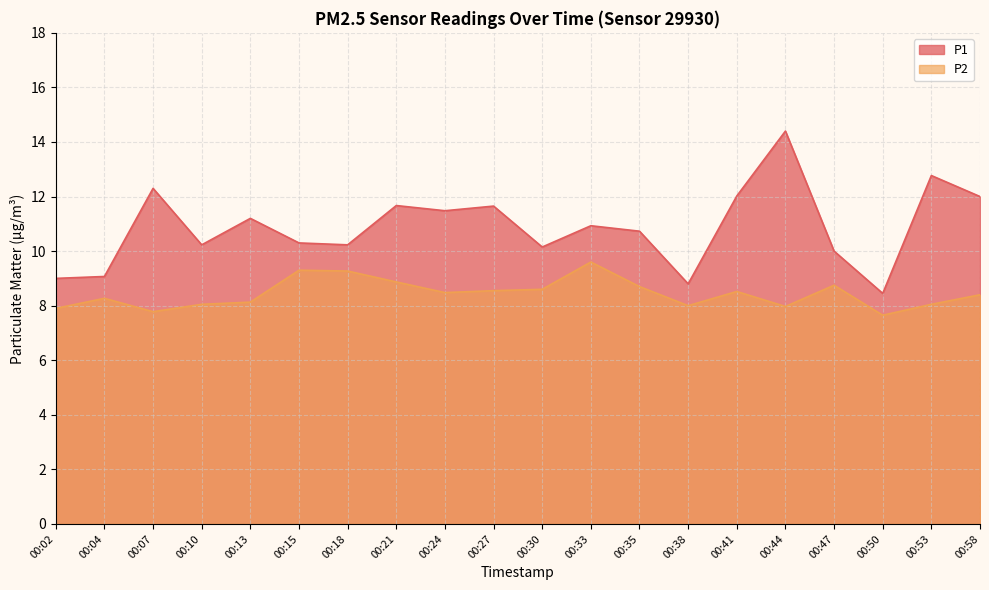

True or false: P2 and P1 cross at least once.

False